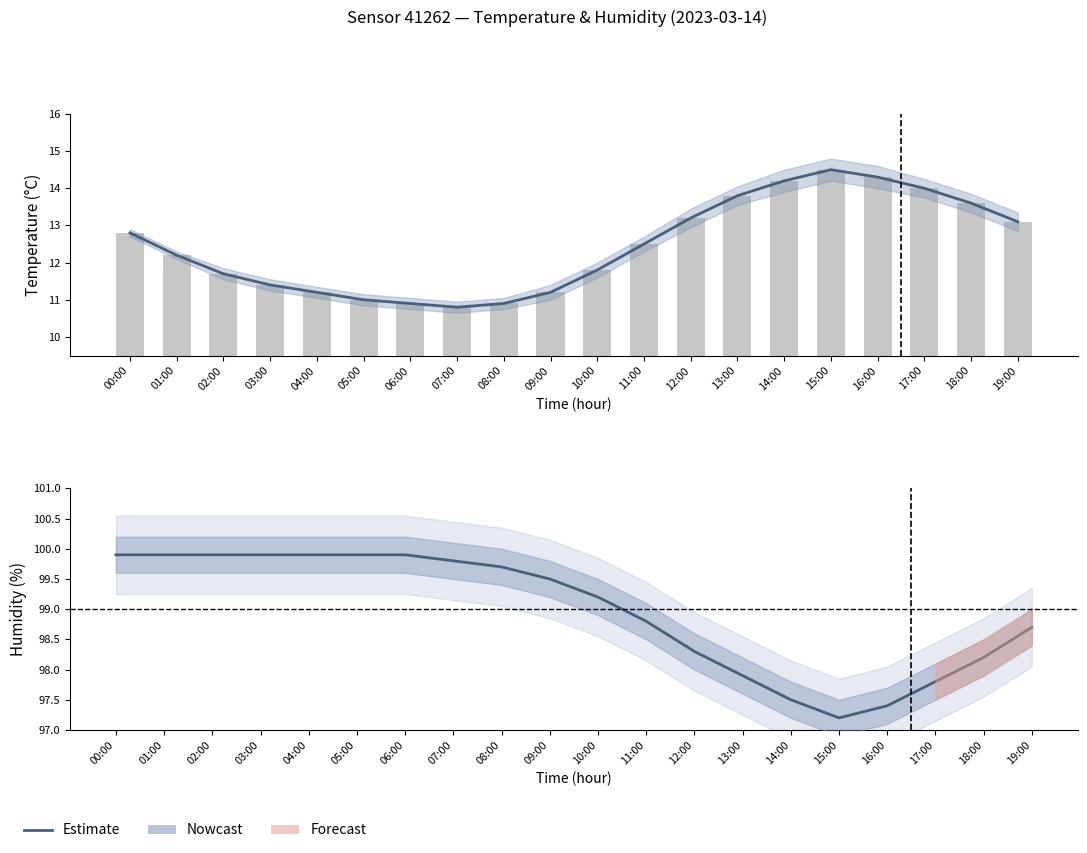

Reading right to left, transcribe all the data shown in this chart.

Estimate: 98.7	98.2	97.8	97.4	97.2	97.5	97.9	98.3	98.8	99.2	99.5	99.7	99.8	99.9	99.9	99.9	99.9	99.9	99.9	99.9
temperature: 13.1	13.6	14.0	14.3	14.5	14.2	13.8	13.2	12.5	11.8	11.2	10.9	10.8	10.9	11.0	11.2	11.4	11.7	12.2	12.8